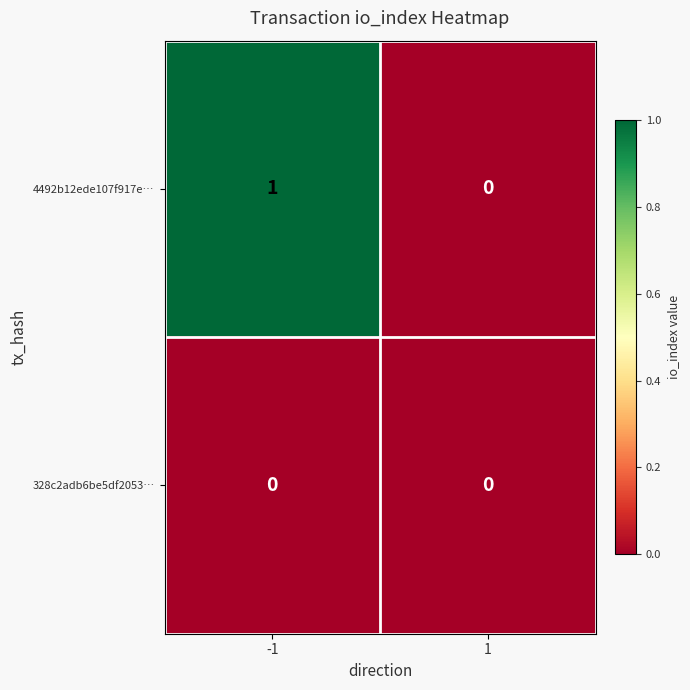

Between -1 and 1, which series saw the biggest shift?

4492b12ede107f917e…